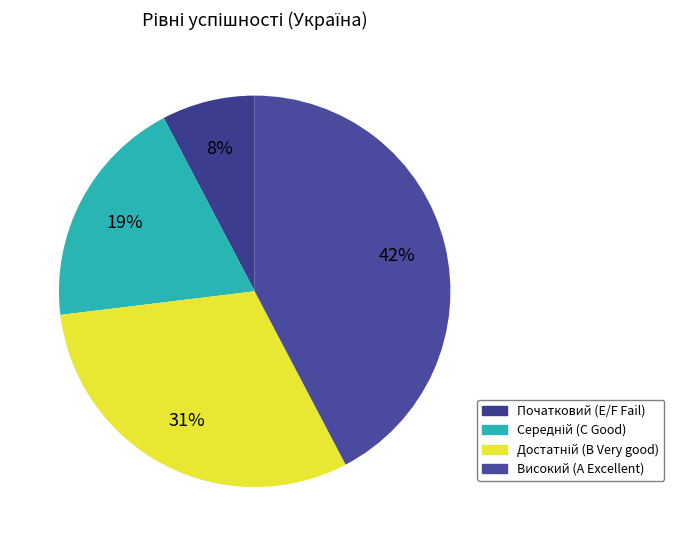

What is the smallest slice in the pie chart?

E/F